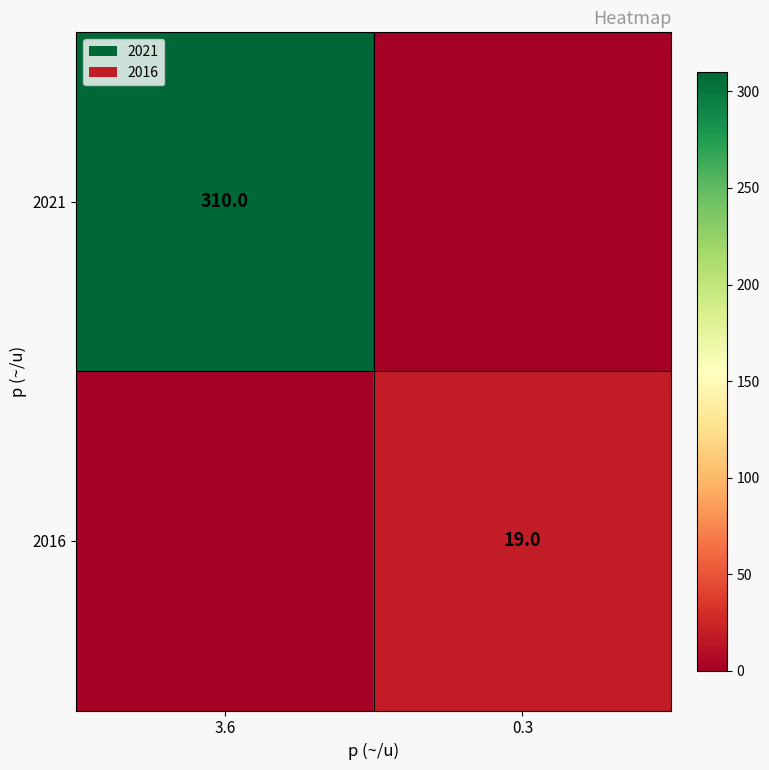

The 2021 series shows 310 at 3.6. True or false?

True